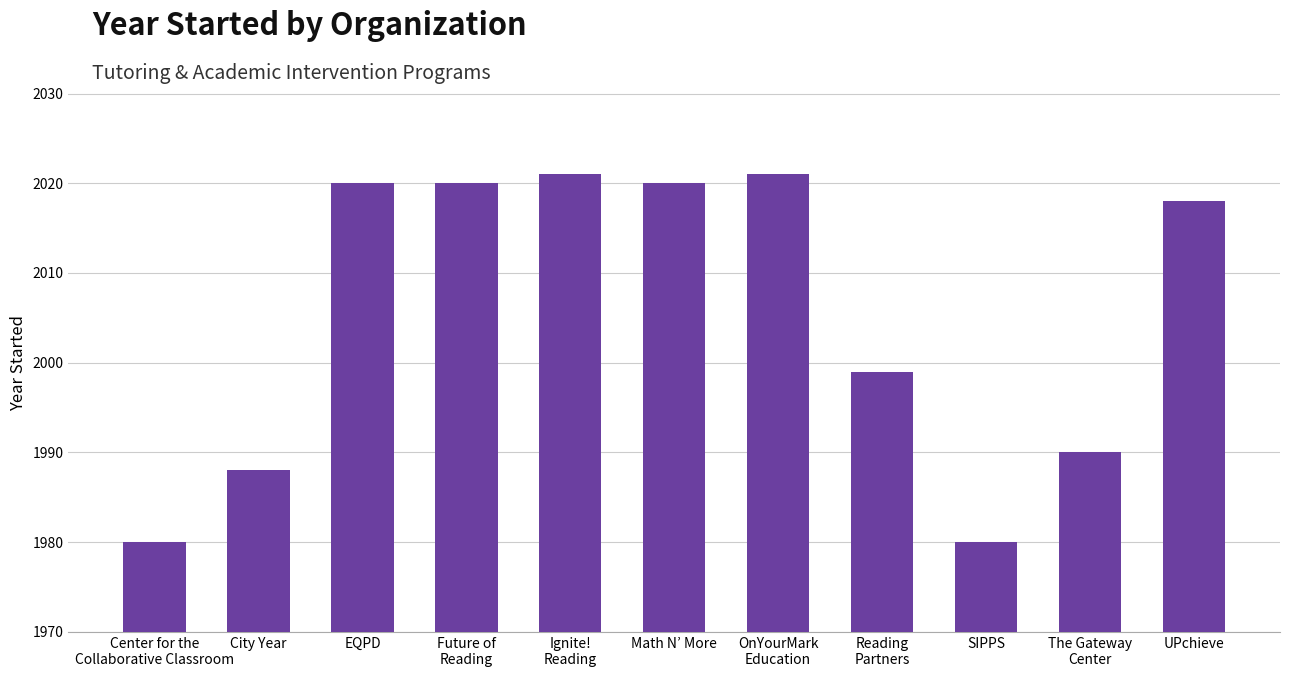

How many bars are there in total?

11